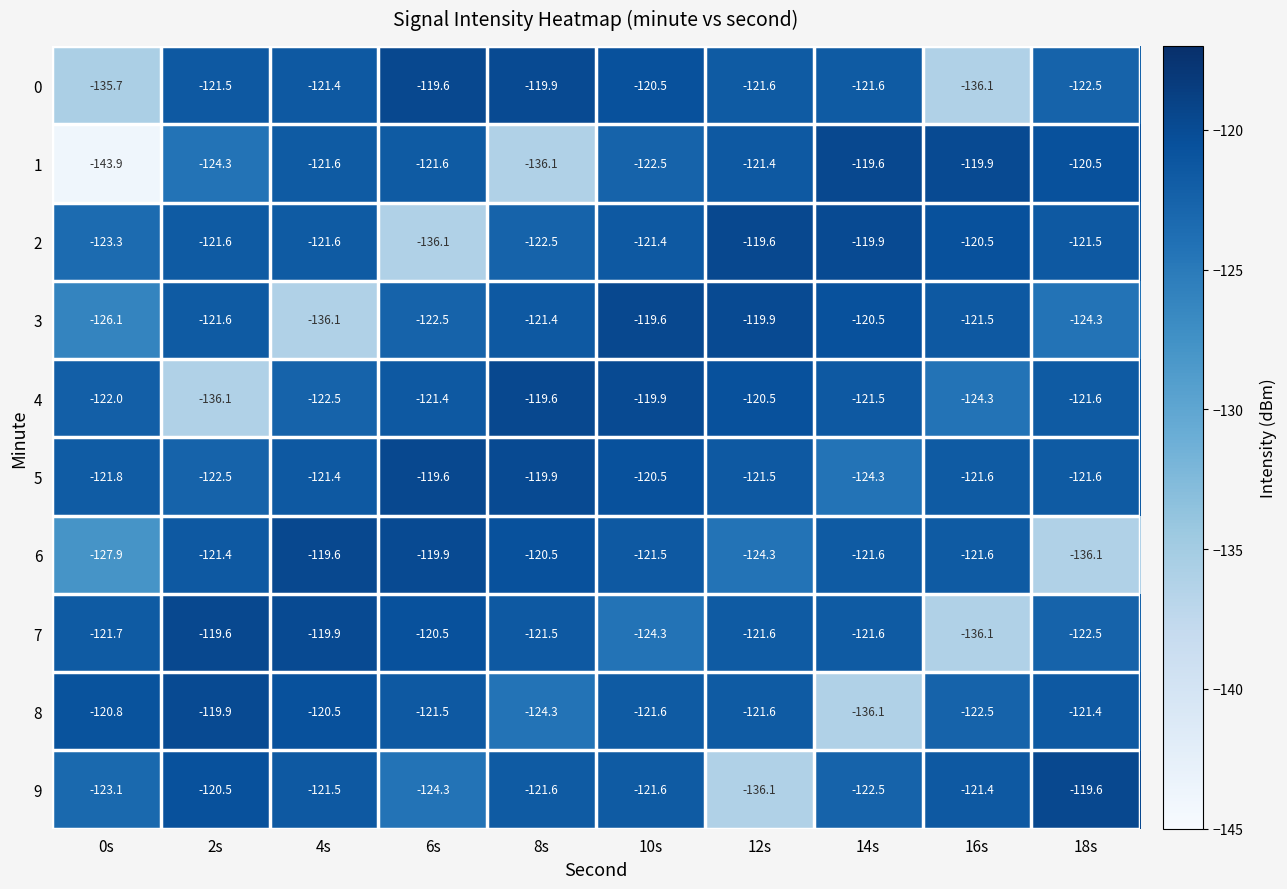

Which series has the largest total across all categories?

5